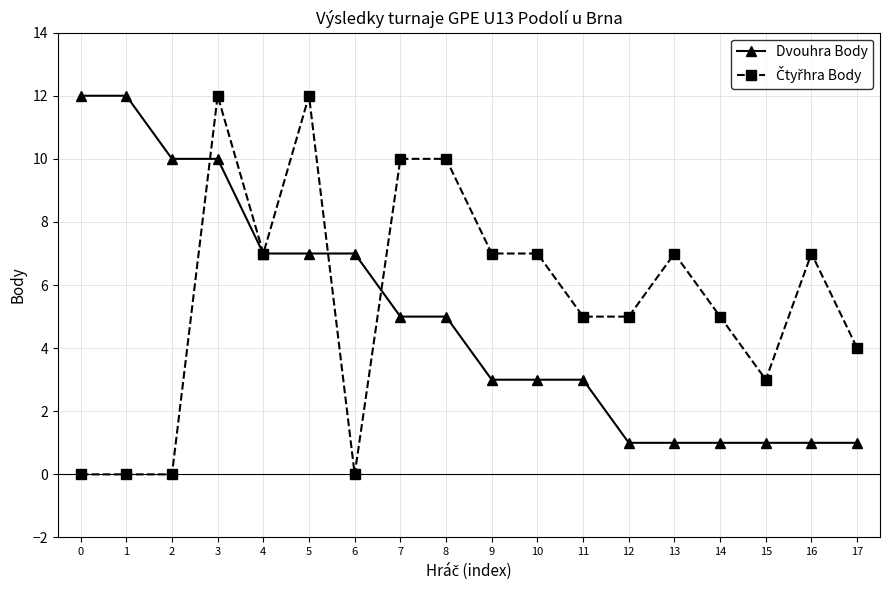

Is it true that Dvouhra Body equals 7 at 5?

True